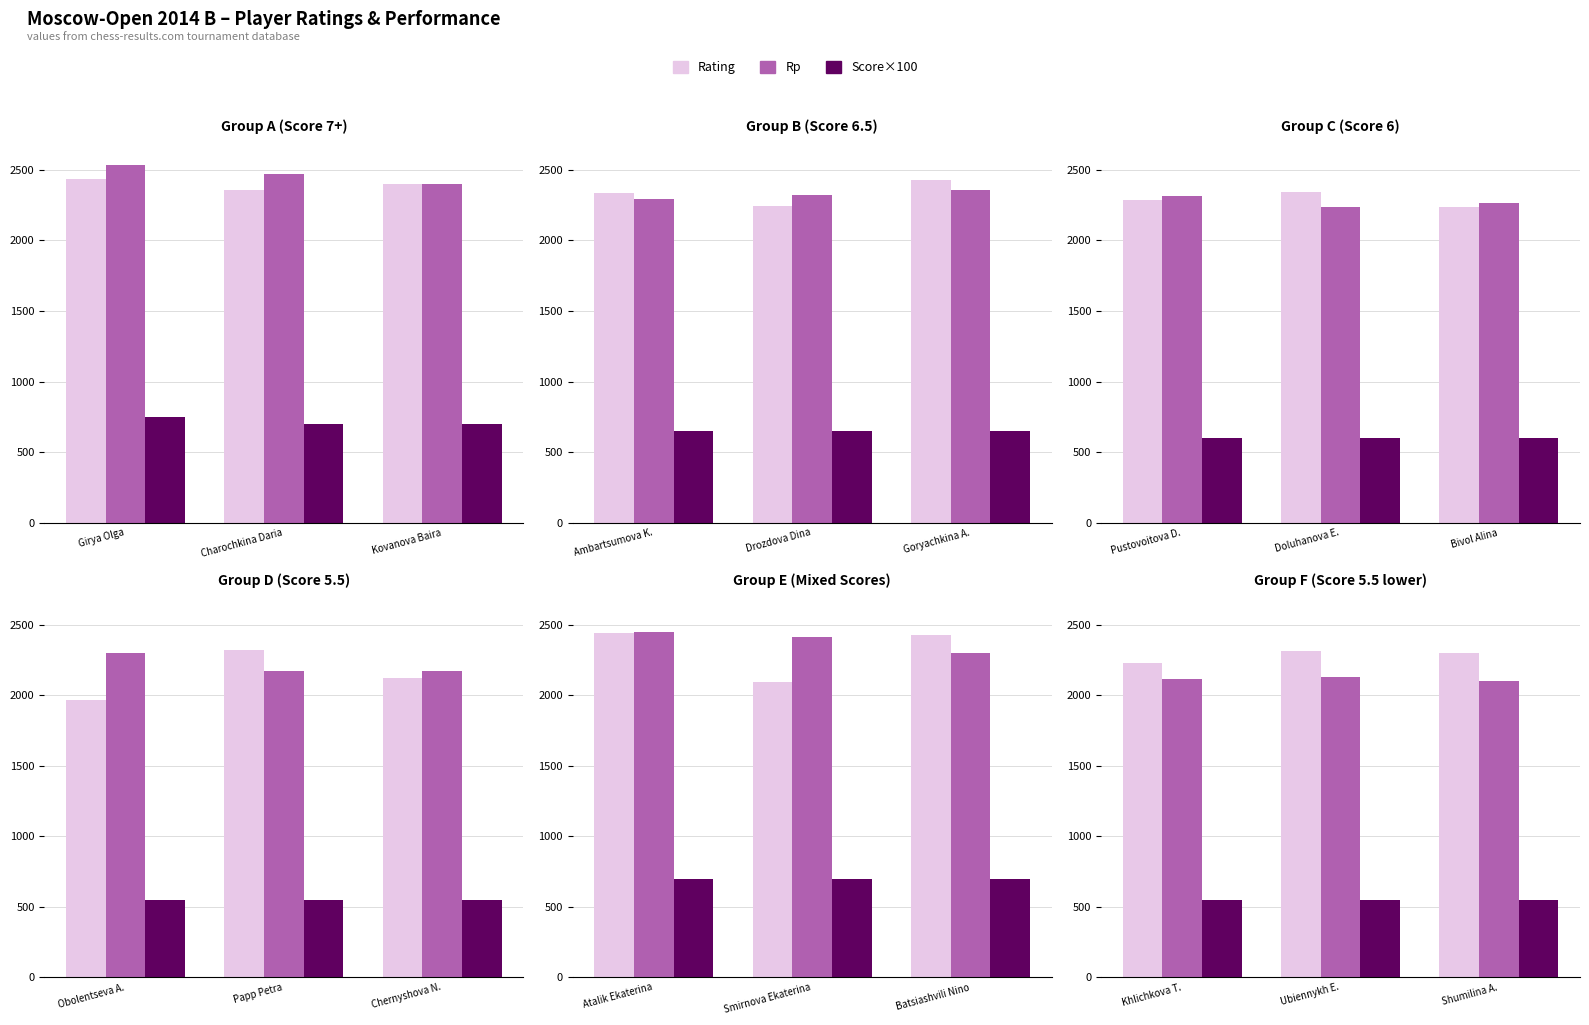

What position from the right is Shumilina A.?

1